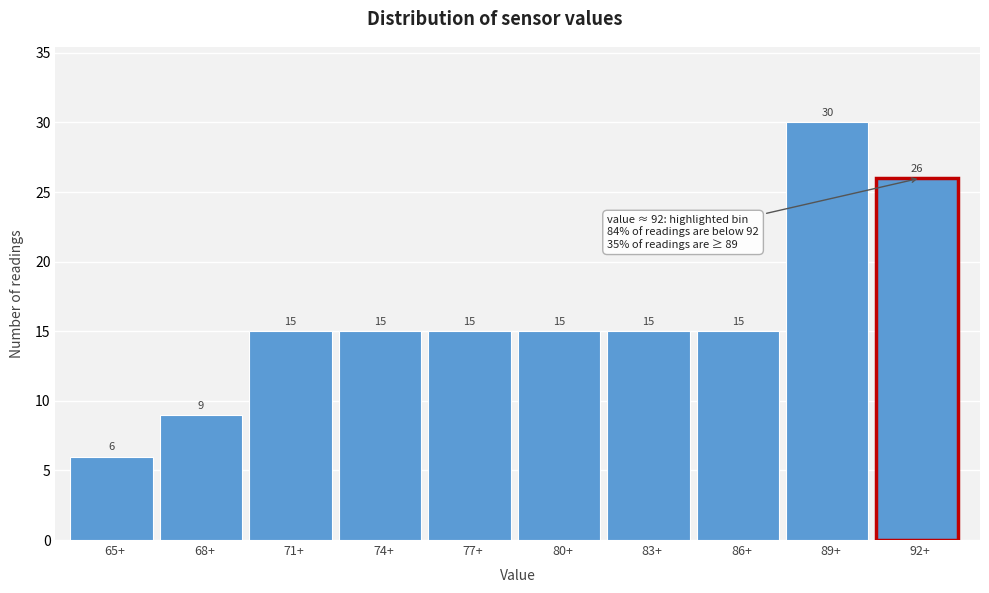

Reading right to left, what are all the values shown in this chart?

92+=26	89+=30	86+=15	83+=15	80+=15	77+=15	74+=15	71+=15	68+=9	65+=6